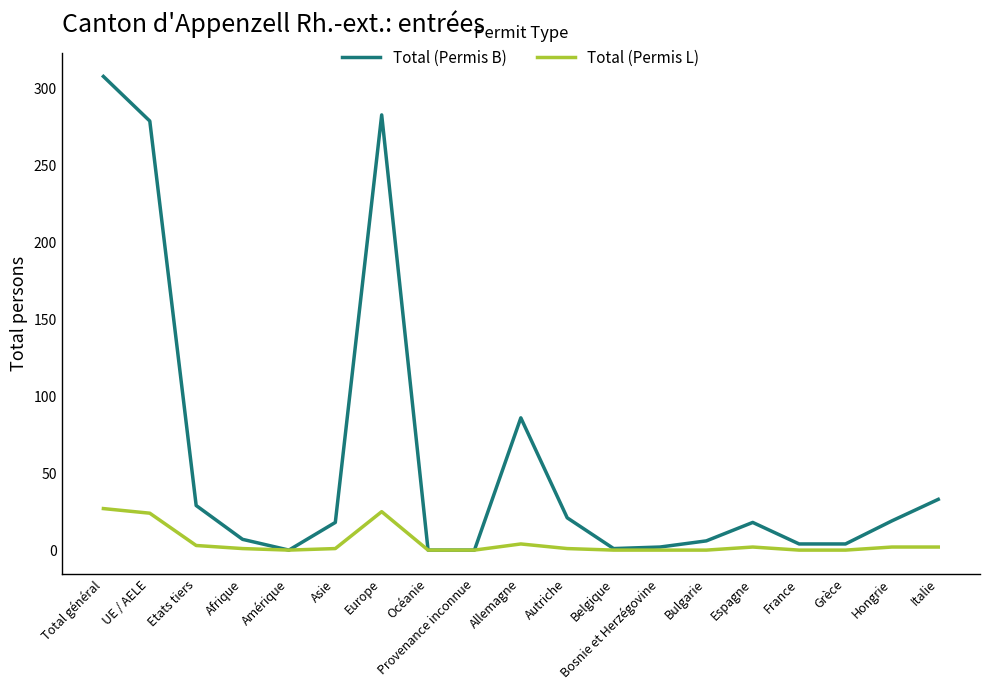

List the series in order of their peak value, lowest first.

Total (Permis L), Total (Permis B)